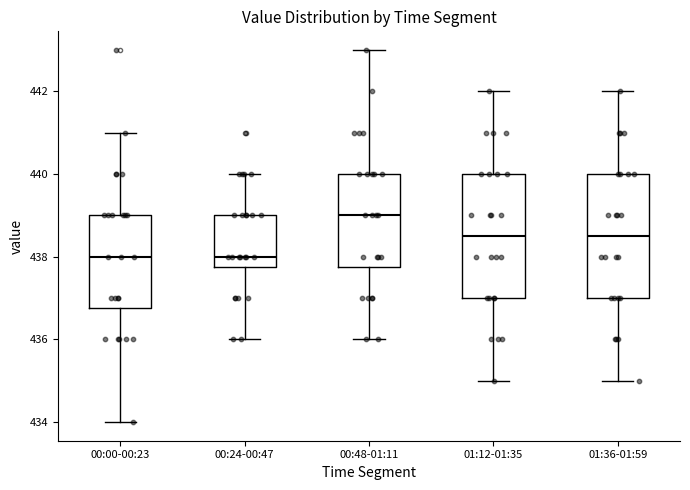

Reading left to right, transcribe this box plot: for each box, give where its median line is, the range the box spans, and where its two whiskers end, as read against the y-axis. The values are not printed on the chart, so give them approximately, as read against the axis.

00:00-00:23: median 438.0, box 436.8 to 439.0, whiskers 434.0 to 441.0
00:24-00:47: median 438.0, box 437.8 to 439.0, whiskers 436.0 to 440.0
00:48-01:11: median 439.0, box 437.8 to 440.0, whiskers 436.0 to 443.0
01:12-01:35: median 438.6, box 437.0 to 440.0, whiskers 435.0 to 442.0
01:36-01:59: median 438.6, box 437.0 to 440.0, whiskers 435.0 to 442.0